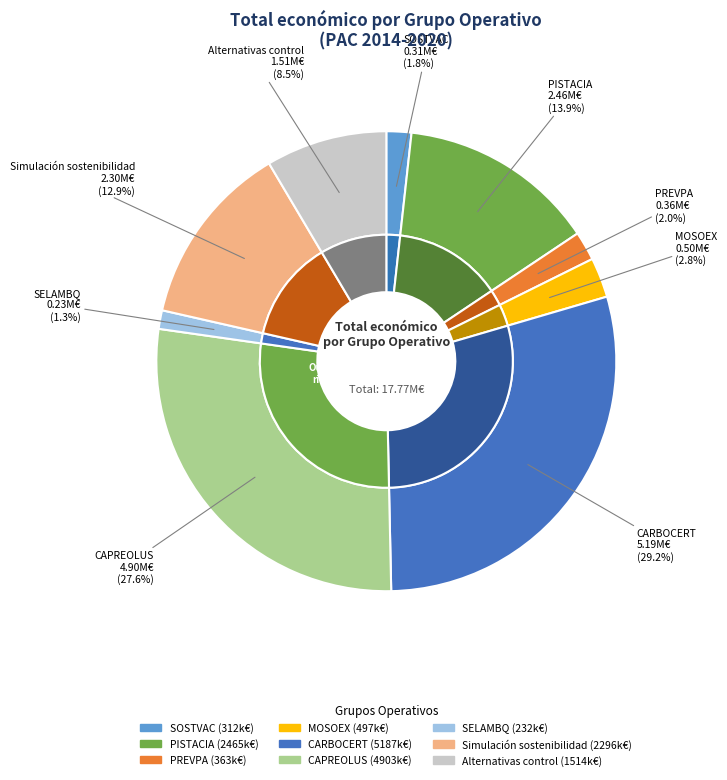

To the nearest percent, what is the difference between the SELAMBQ and PREVPA slice percentages?

1%